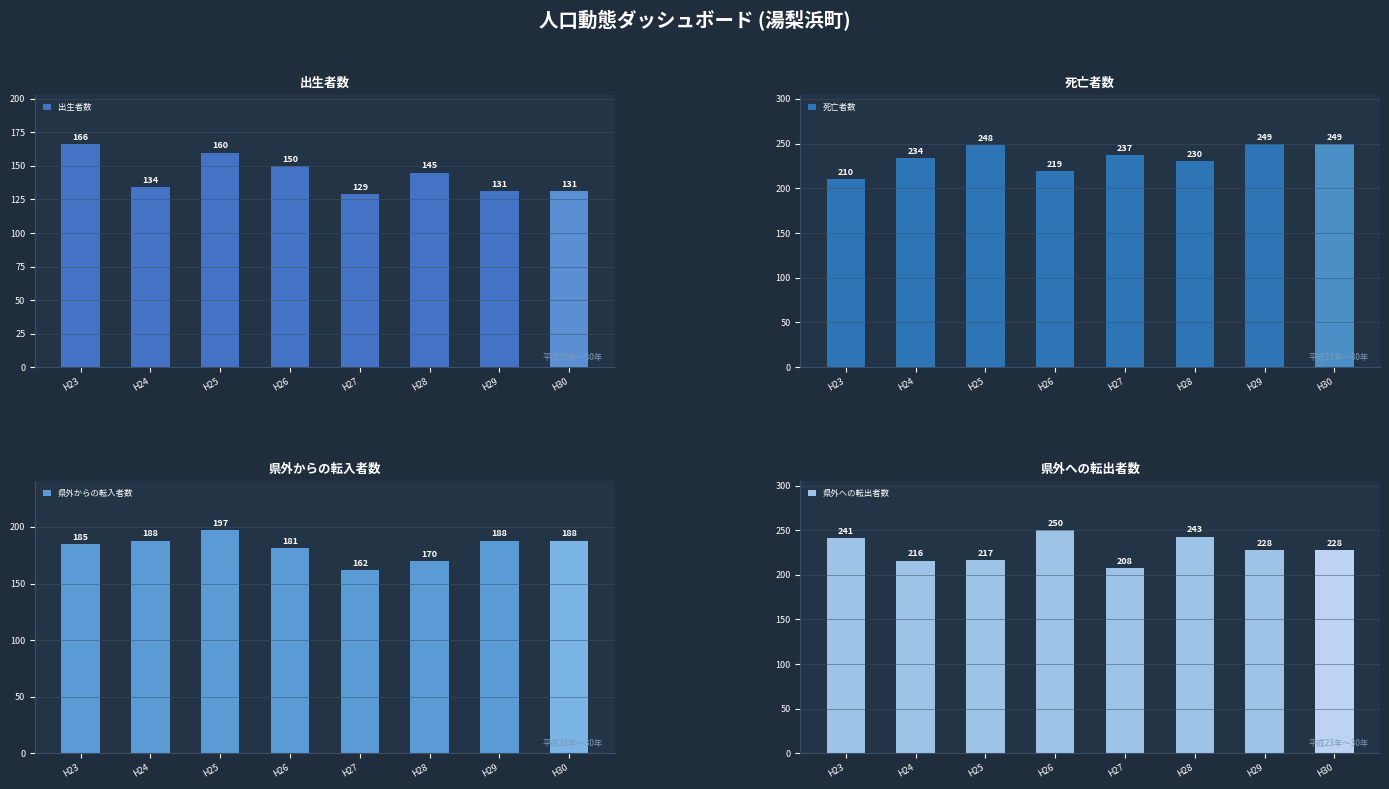

At which label is 出生者数 closest to 147?

H28